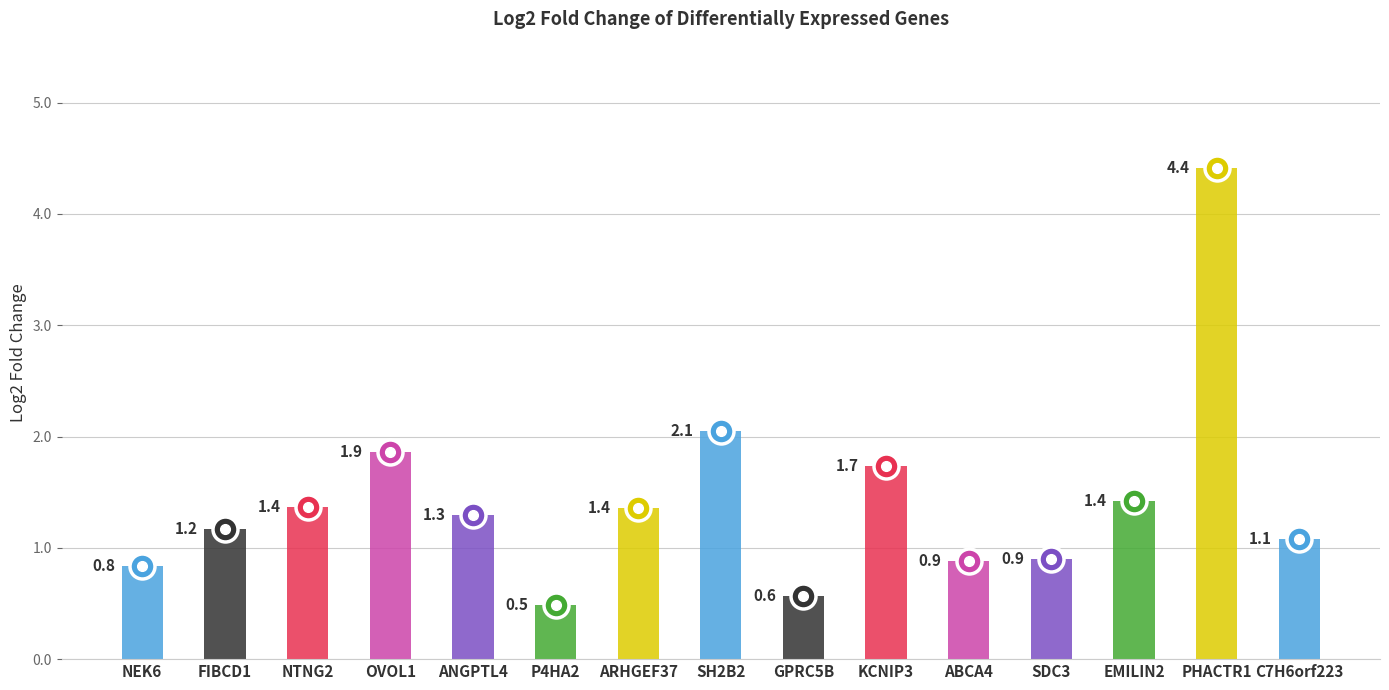

Does the chart contain any negative values?

No